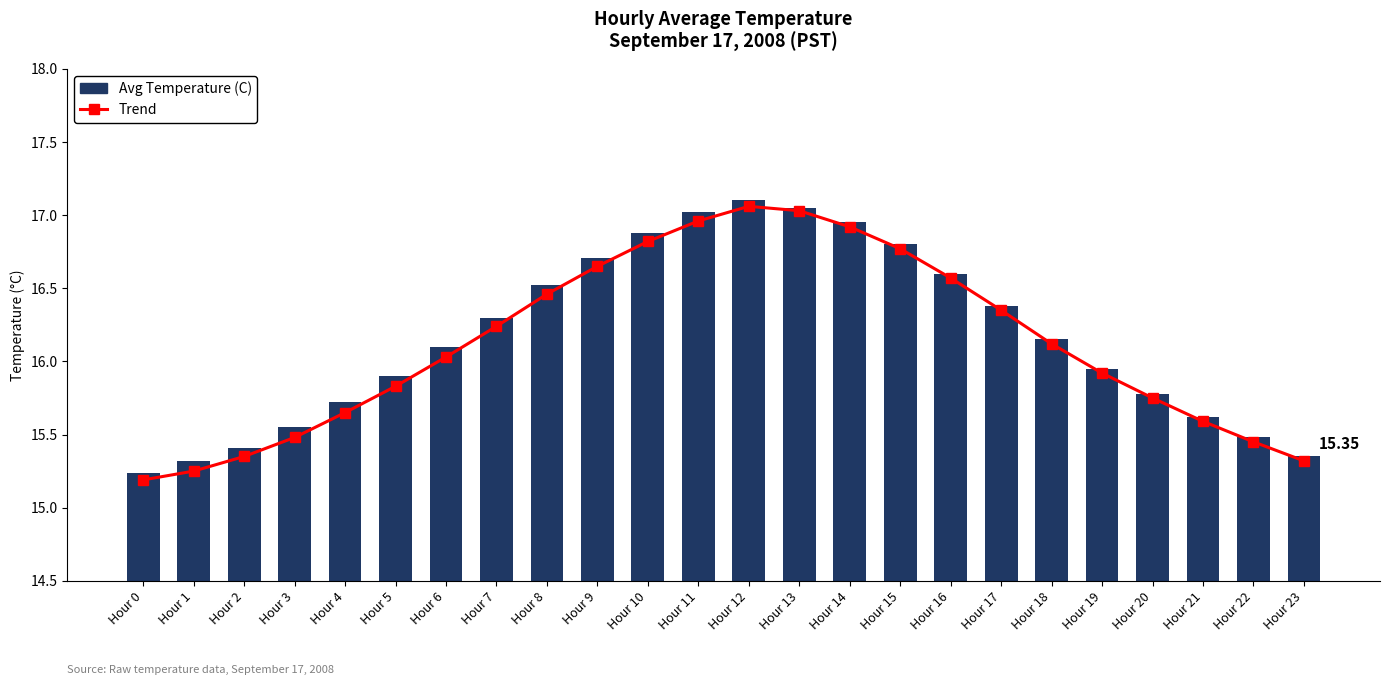

What is the sum of all Trend values?

386.8